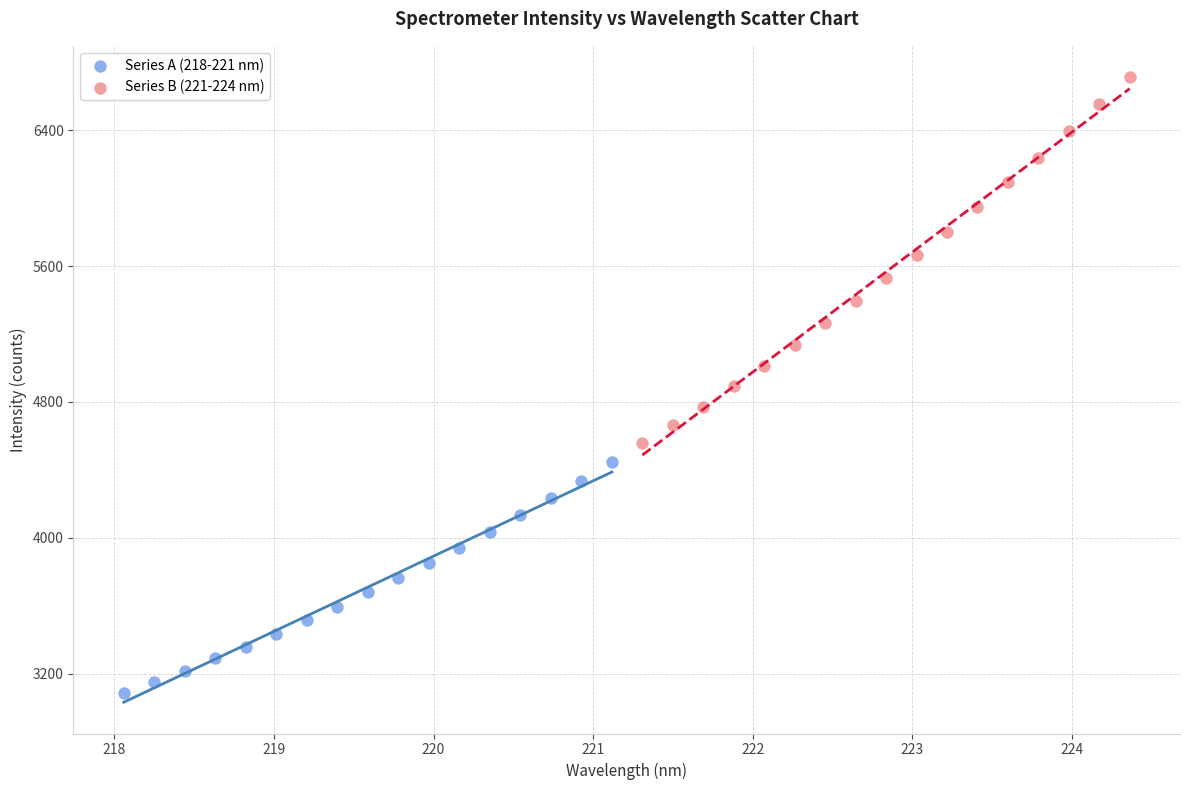

Which series reaches the minimum Y coordinate?

Series A (218-221 nm)